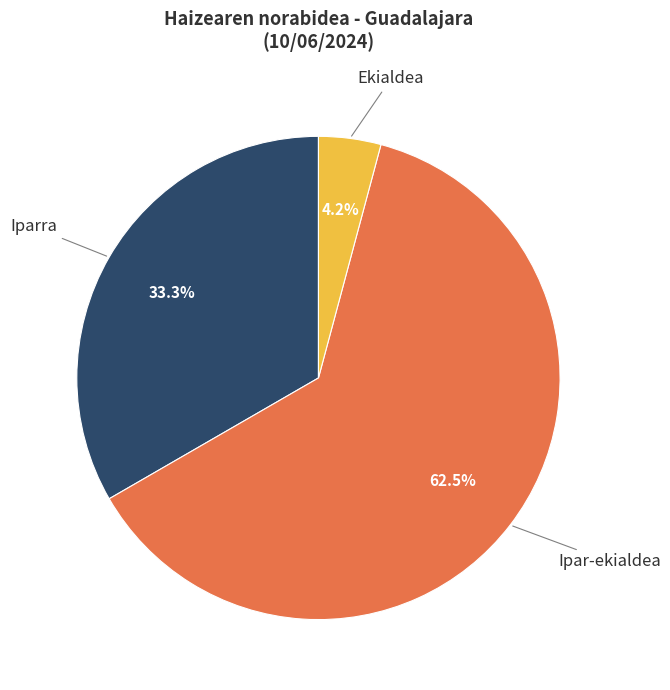

Rank the categories by value from highest to lowest.

Ipar-ekialdea, Iparra, Ekialdea